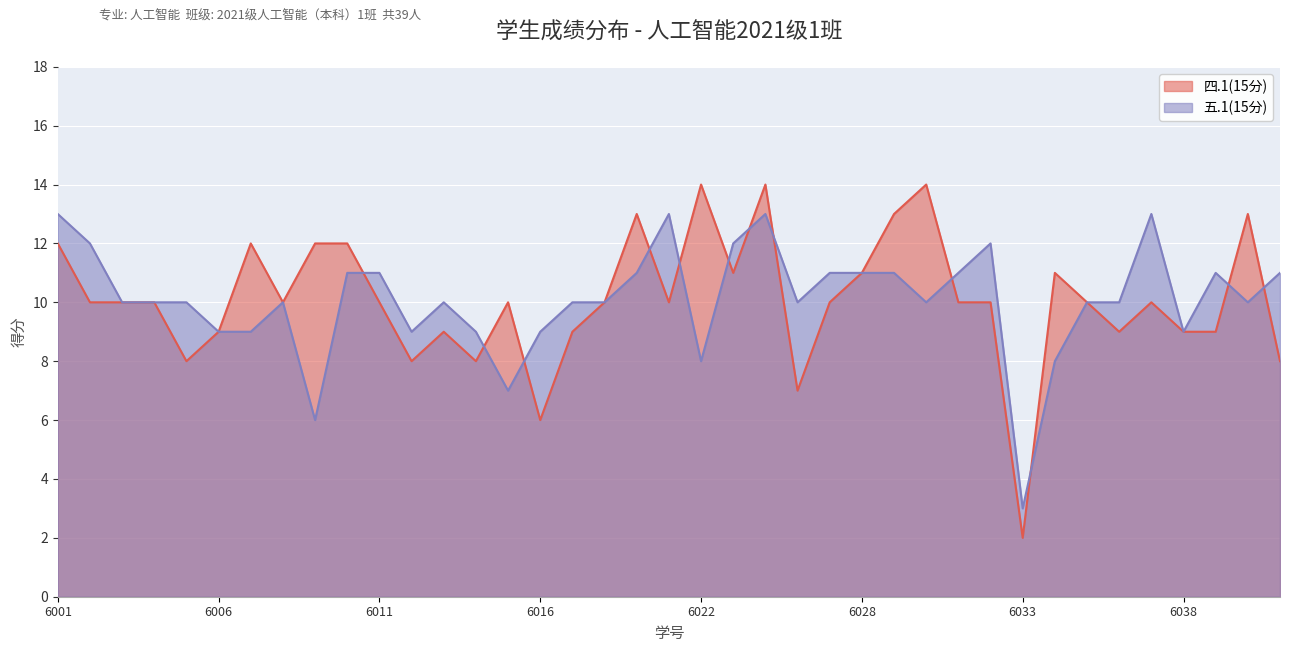

How many lines are shown in the chart?

2